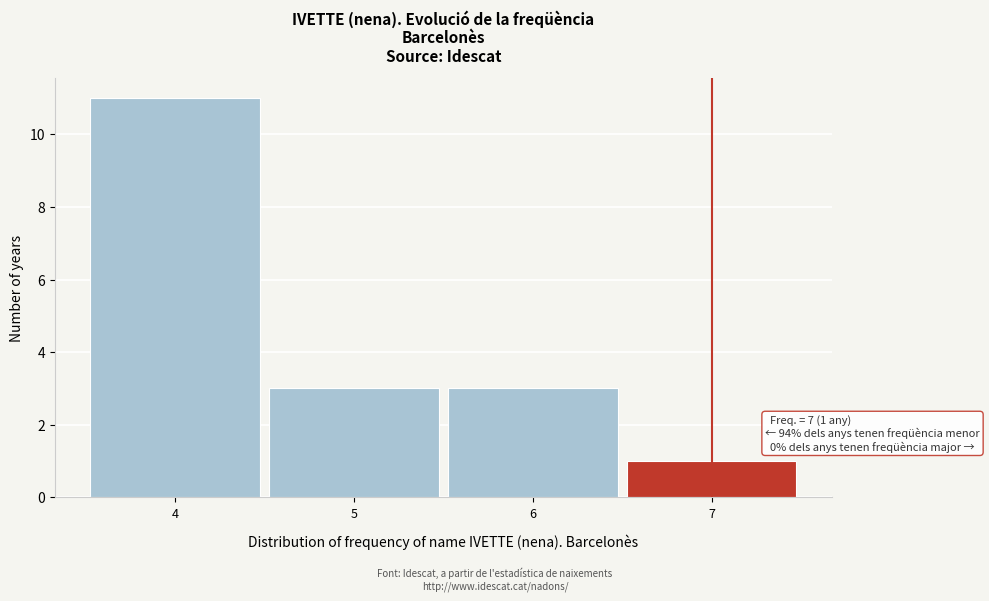

Which range on the x-axis has the tallest bar?

3.5 to 4.5